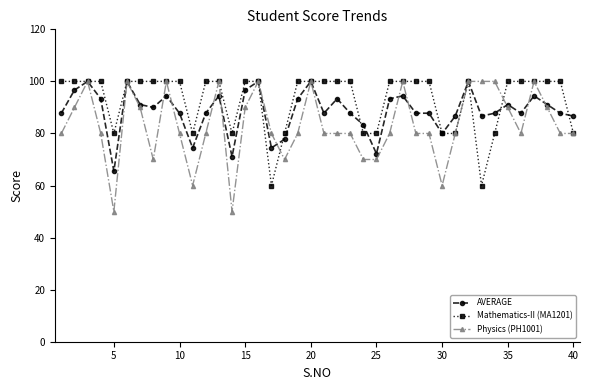

What is the smallest value displayed?

50.0